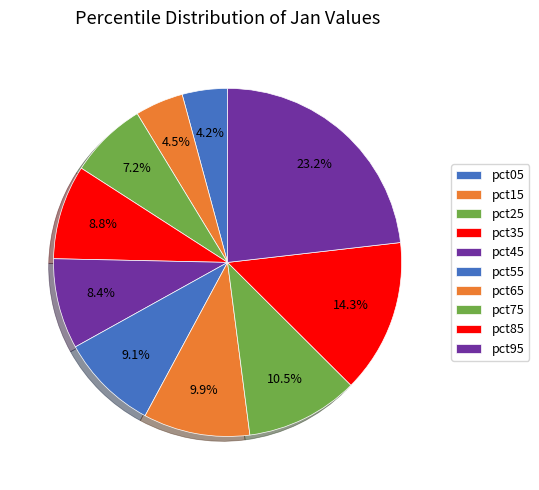

How many slices are in this pie chart?

10